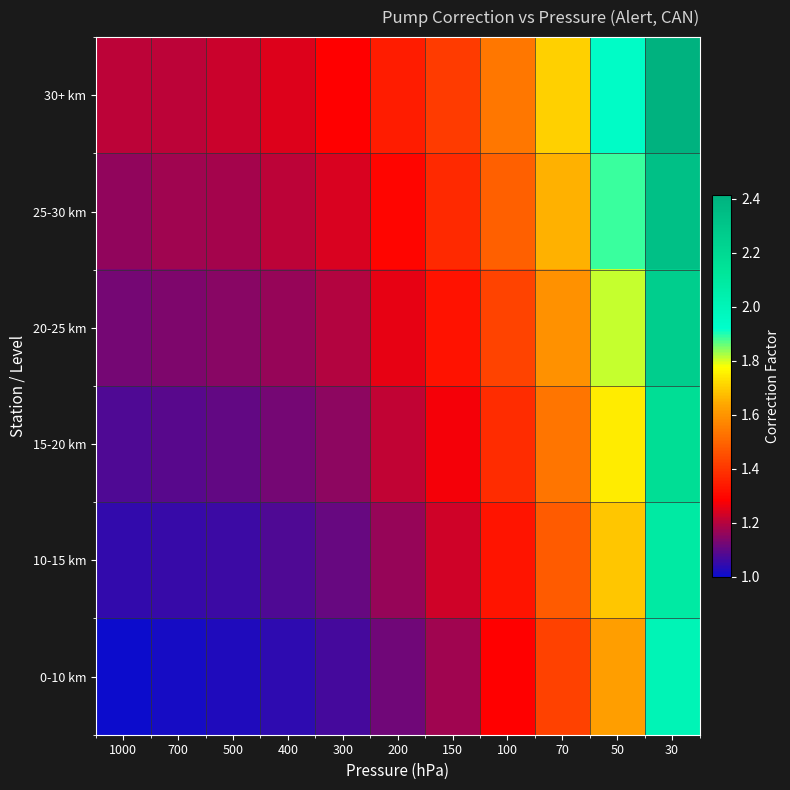

Reading right to left, transcribe all the data shown in this chart.

30+ km: 30=2.4	50=1.9	70=1.7	100=1.5	150=1.4	200=1.3	300=1.3	400=1.2	500=1.2	700=1.2	1000=1.2
25-30 km: 30=2.3	50=1.9	70=1.7	100=1.5	150=1.4	200=1.3	300=1.2	400=1.2	500=1.2	700=1.2	1000=1.2
20-25 km: 30=2.3	50=1.8	70=1.6	100=1.4	150=1.3	200=1.3	300=1.2	400=1.2	500=1.1	700=1.1	1000=1.1
15-20 km: 30=2.2	50=1.7	70=1.5	100=1.4	150=1.3	200=1.2	300=1.2	400=1.1	500=1.1	700=1.1	1000=1.1
10-15 km: 30=2.1	50=1.7	70=1.5	100=1.3	150=1.2	200=1.2	300=1.1	400=1.1	500=1.1	700=1.1	1000=1.0
0-10 km: 30=2.0	50=1.6	70=1.4	100=1.3	150=1.2	200=1.1	300=1.1	400=1.0	500=1.0	700=1.0	1000=1.0